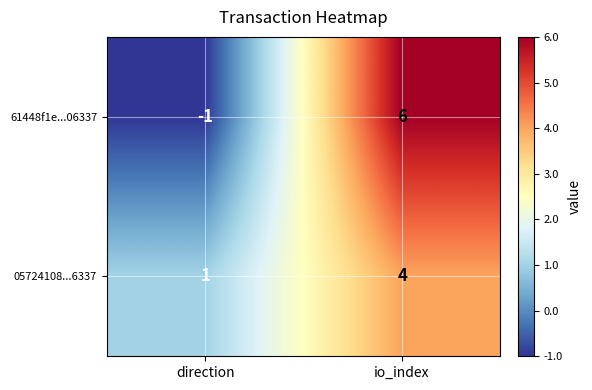

What is the total value across all series at io_index?

10